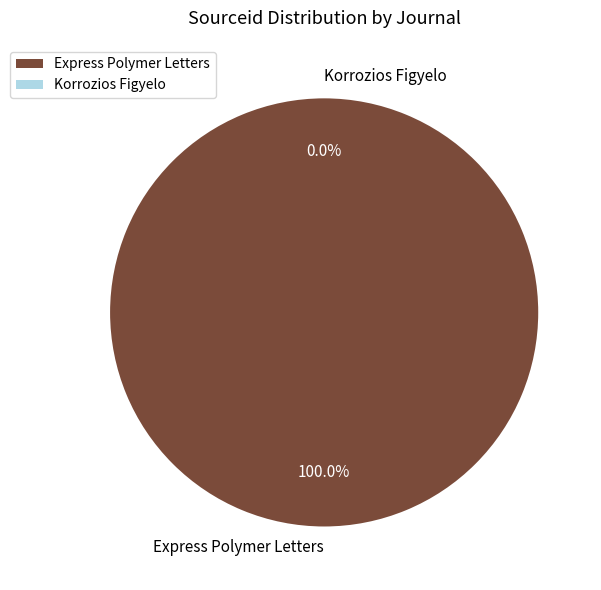

How much of the chart is everything except Korrozios Figyelo?

100.0%